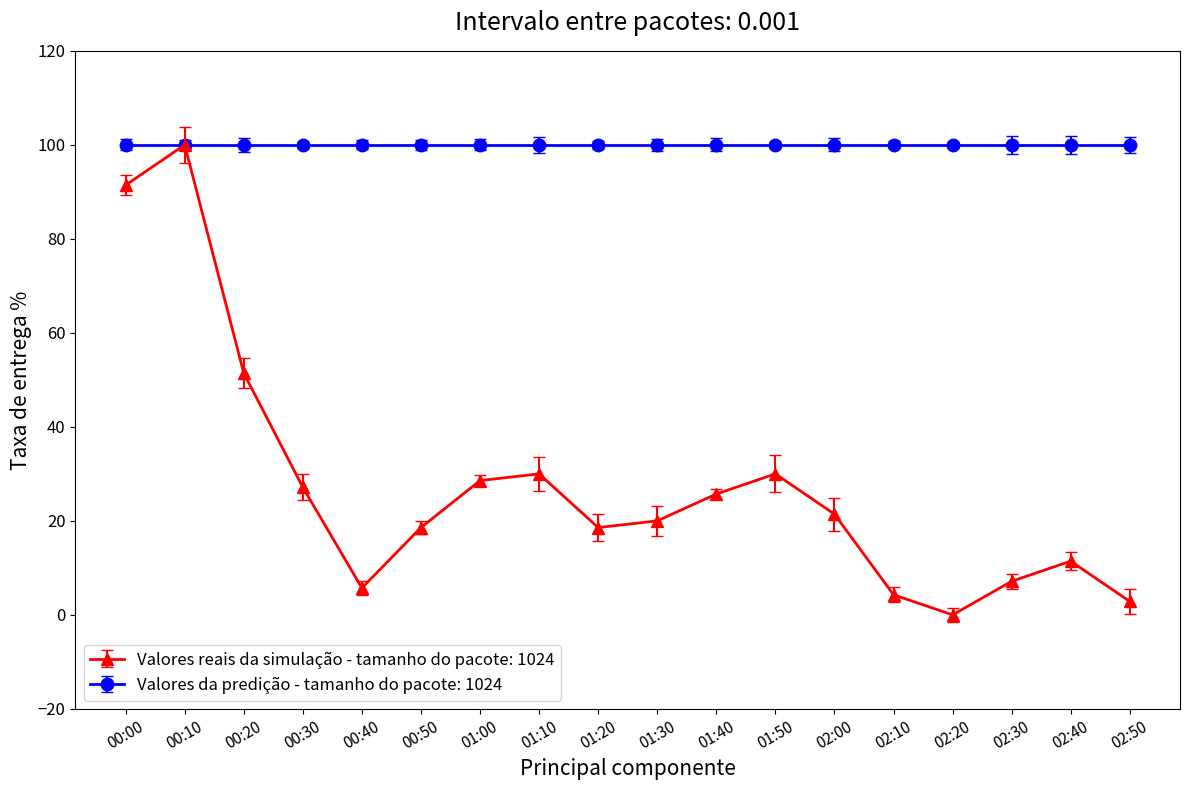

The value of Valores da predição - tamanho do pacote: 1024 at 01:50 is 35.8. True or false?

False